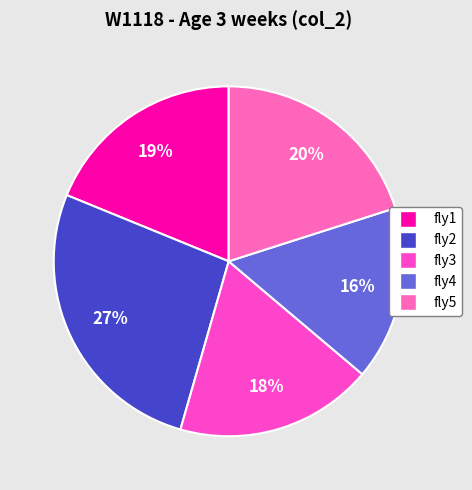

What percentage is the fly4 slice, to the nearest percent?

16%